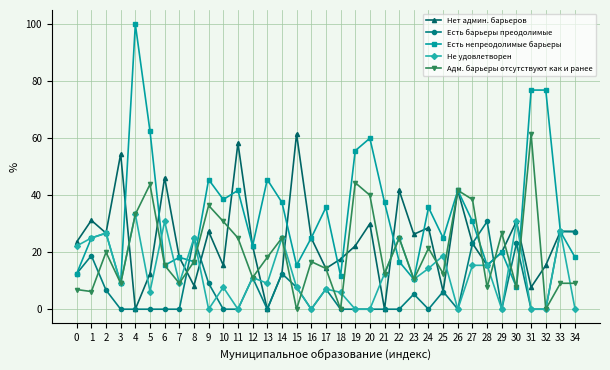

Which label corresponds to the largest value in the chart?

4